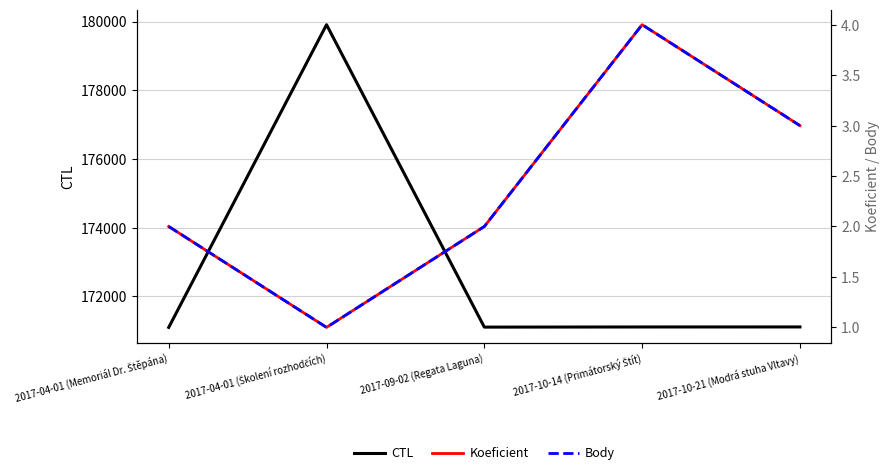

What is the minimum value shown in the chart?

1